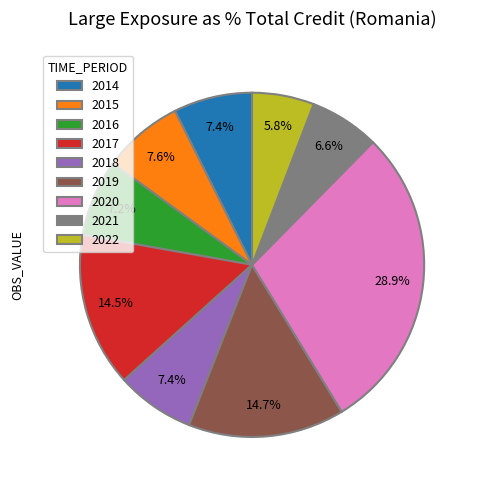

Which has a higher value, 2016 or 2020?

2020